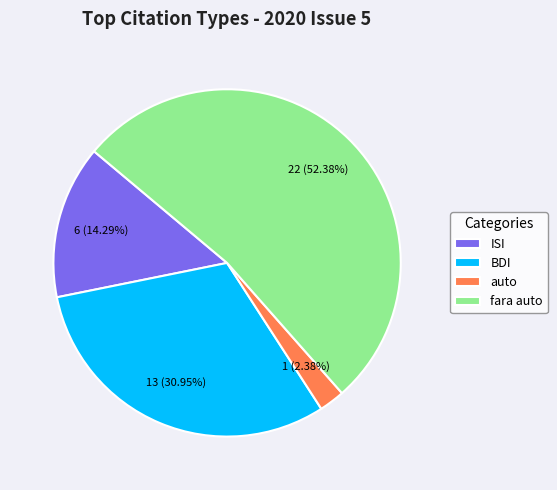

Does ISI represent more than half of the total?

No